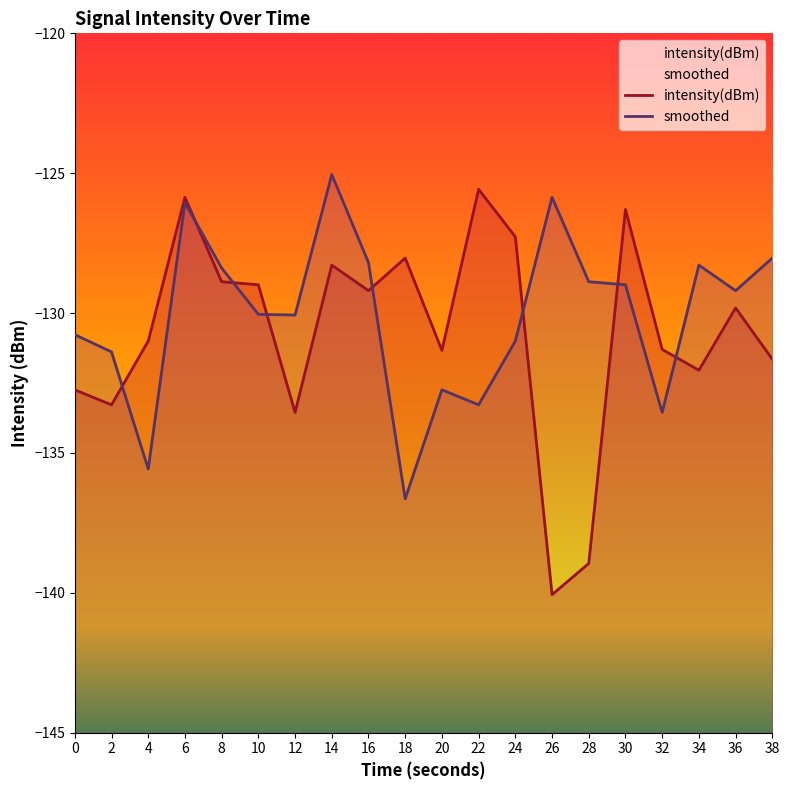

Where is the first local maximum for intensity(dBm)?

6